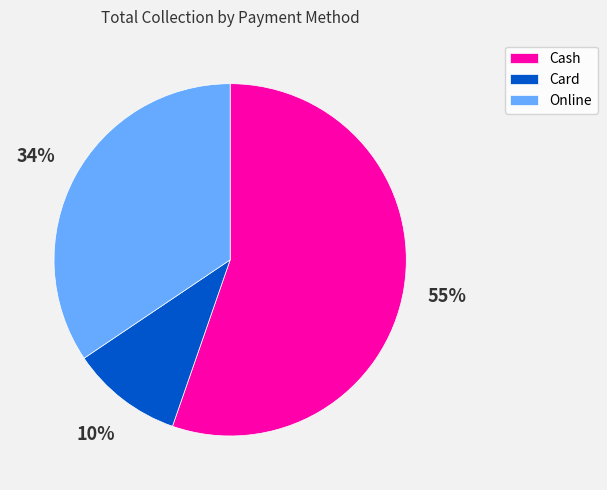

The Online slice represents 34% of the pie. True or false?

True